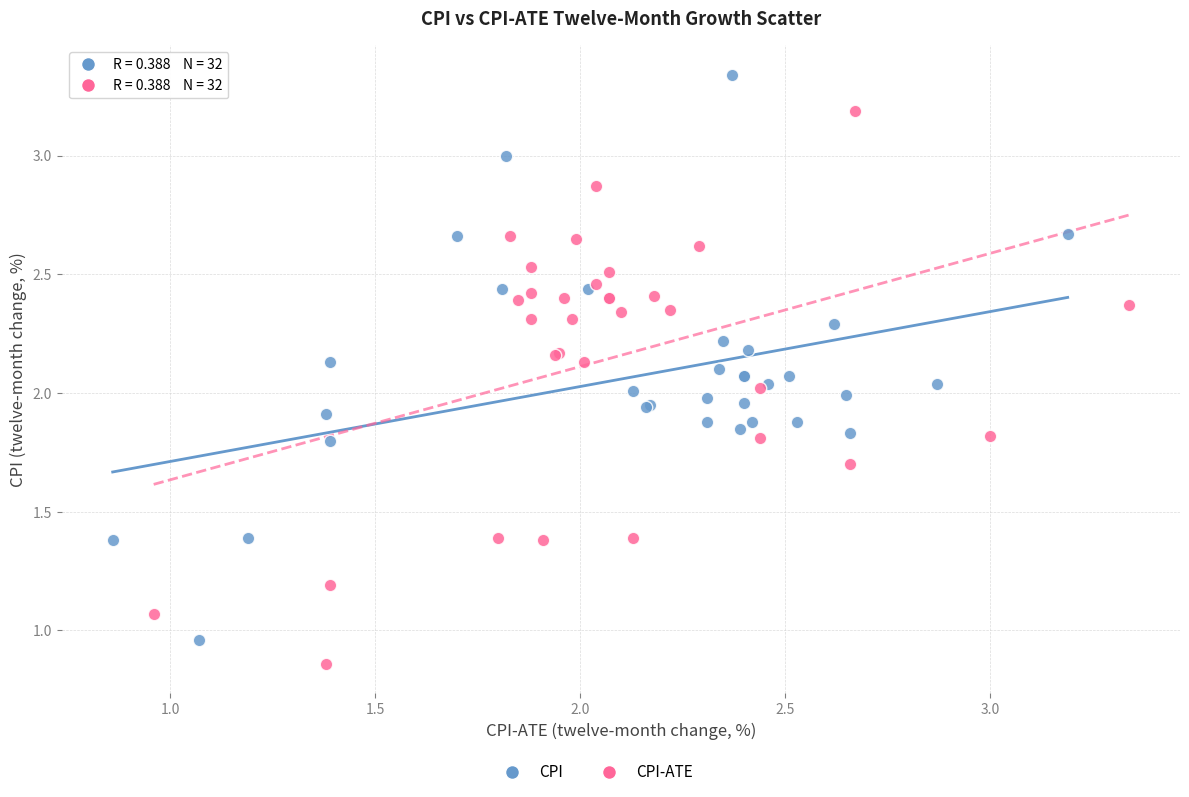

Which series contains the highest Y value?

CPI